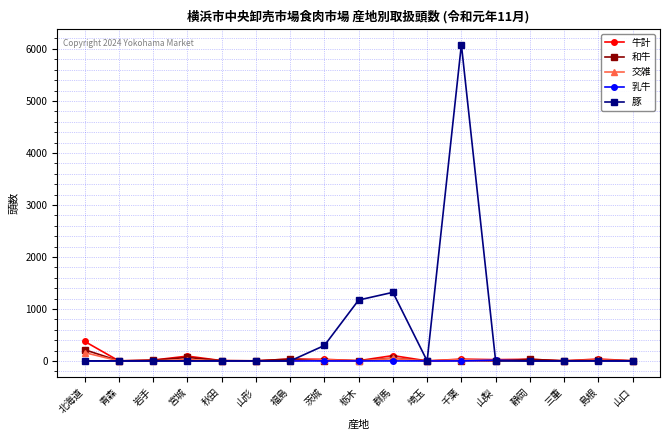

True or false: 豚 has a value of 2433 at 北海道.

False